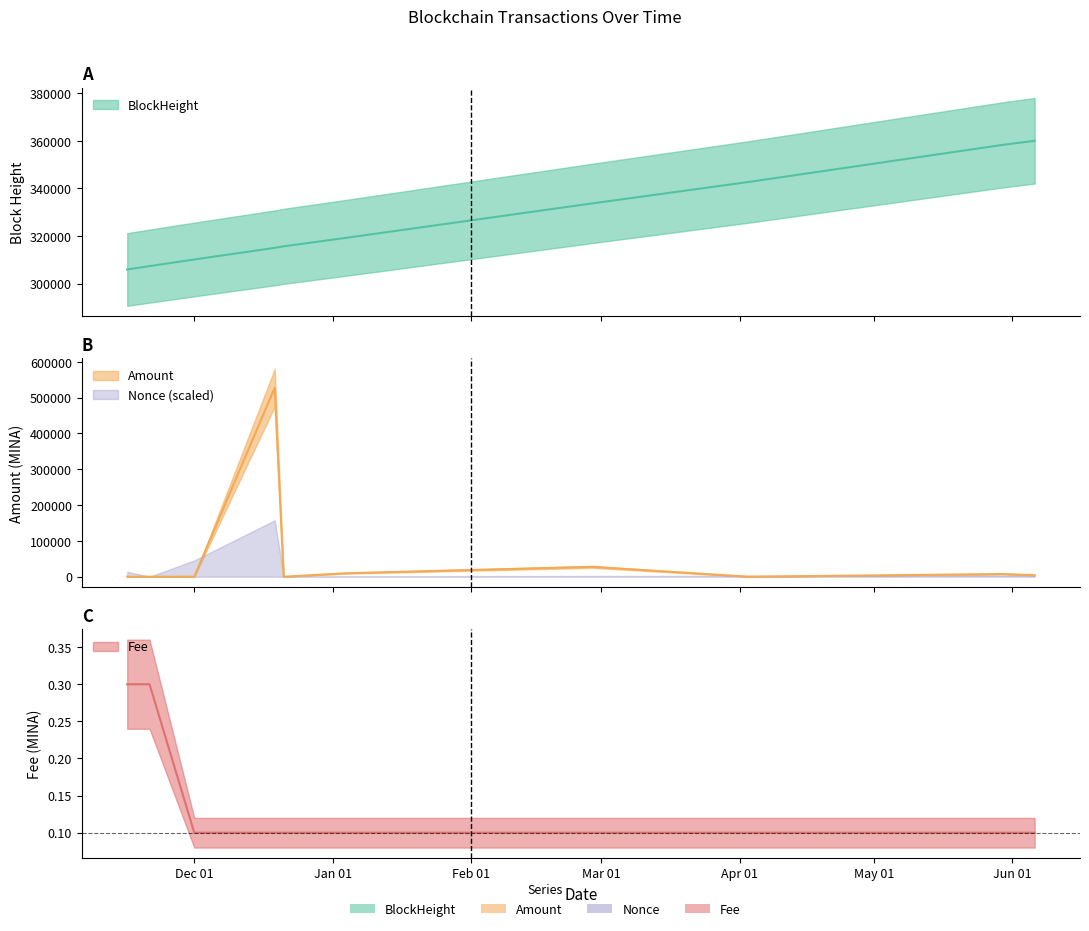

What is the sum of the Amount values at 2024-02-28 and 2024-04-03?

27481.1